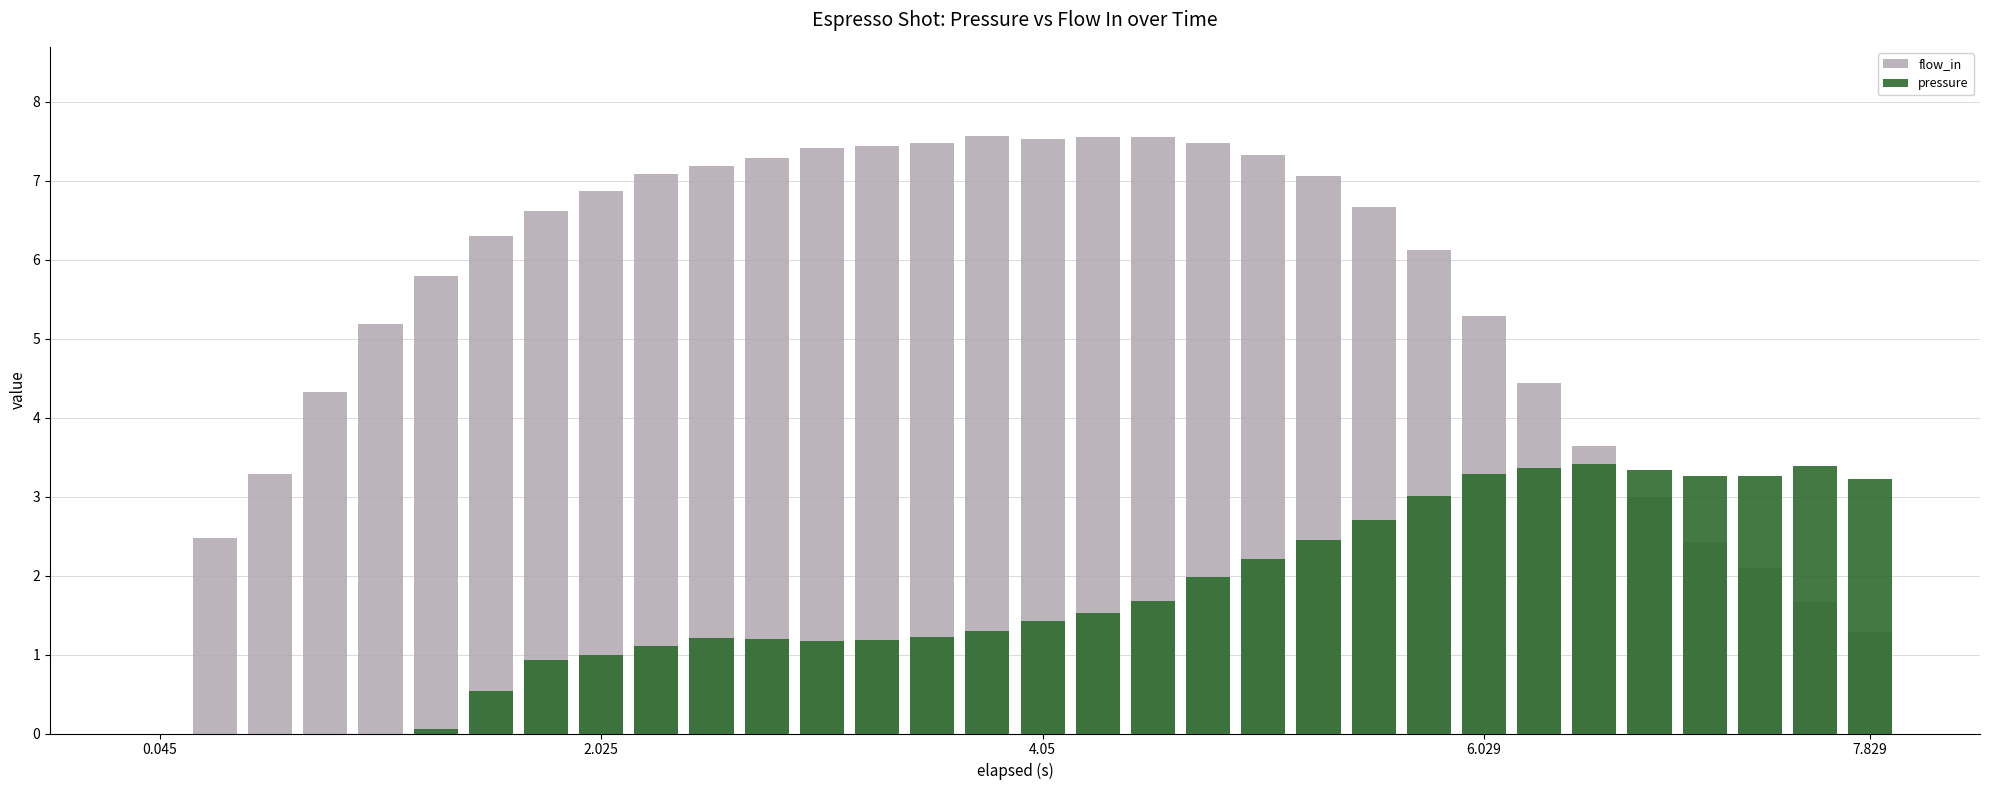

Is the value of pressure at 5 greater than the value of flow_in at 7?

No